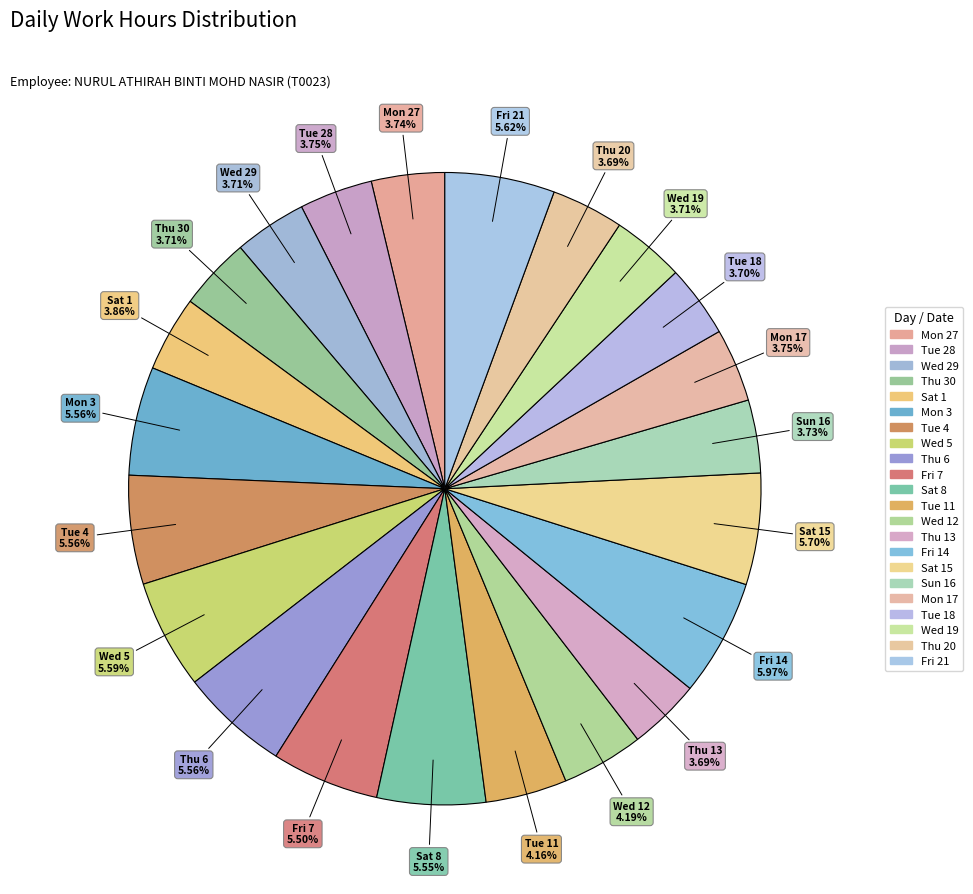

Combined, do Wed 12 and Sat 8 account for over 50%?

No